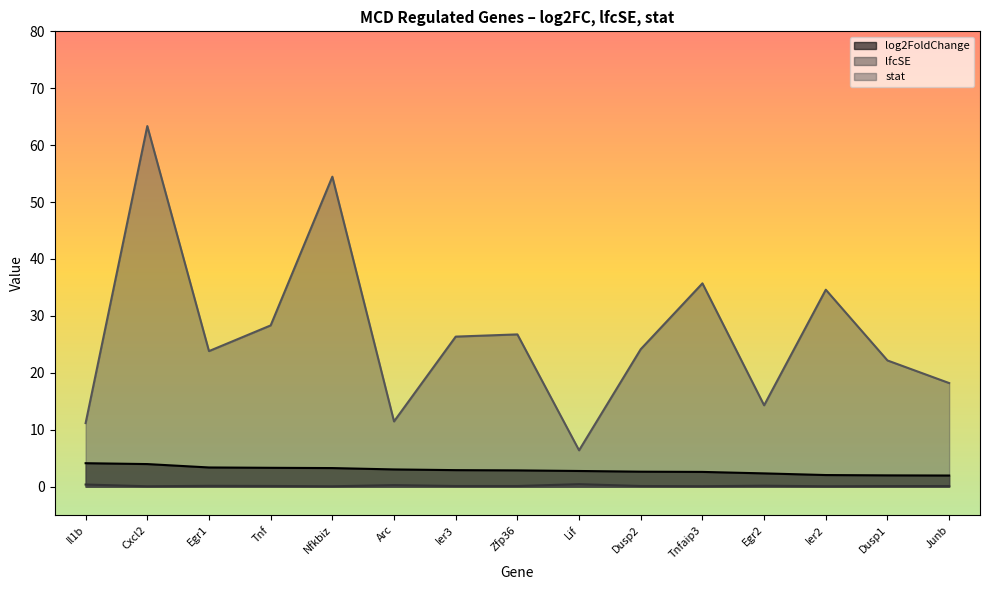

What is the difference between the highest and lowest values at Egr2?

14.1